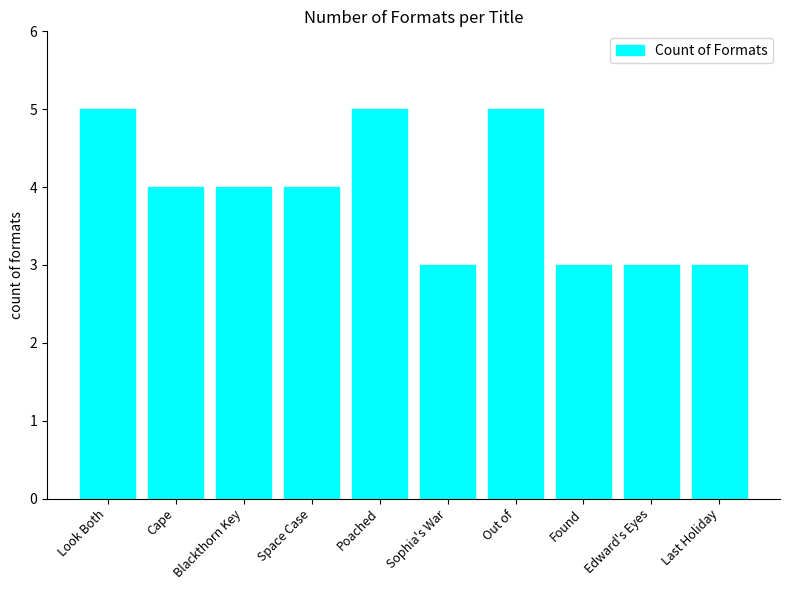

Which has a higher value, Cape or Last Holiday?

Cape